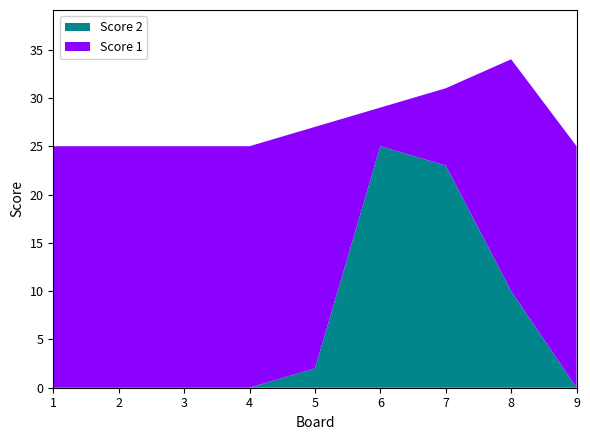

Reading left to right, what are all the values shown in this chart?

Score 1: 25	25	25	25	25	4	8	24	25
Score 2: 0	0	0	0	2	25	23	10	0